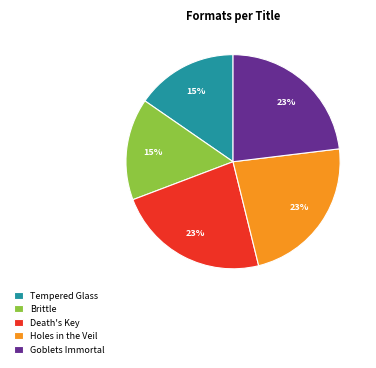

Approximately how many times larger is the value at Brittle compared to Goblets Immortal?

0.7